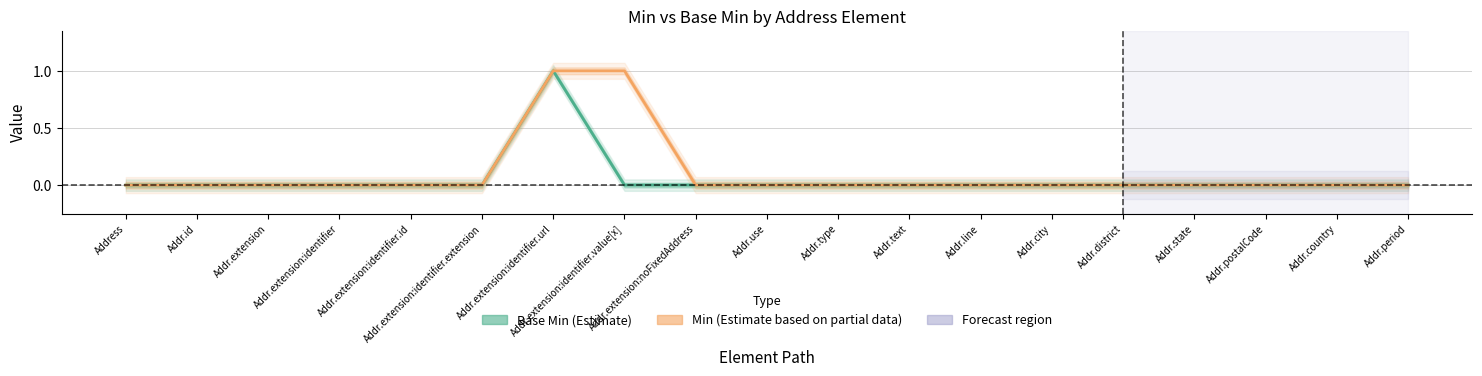

What is the label of the 8th point from the right?

Addr.text